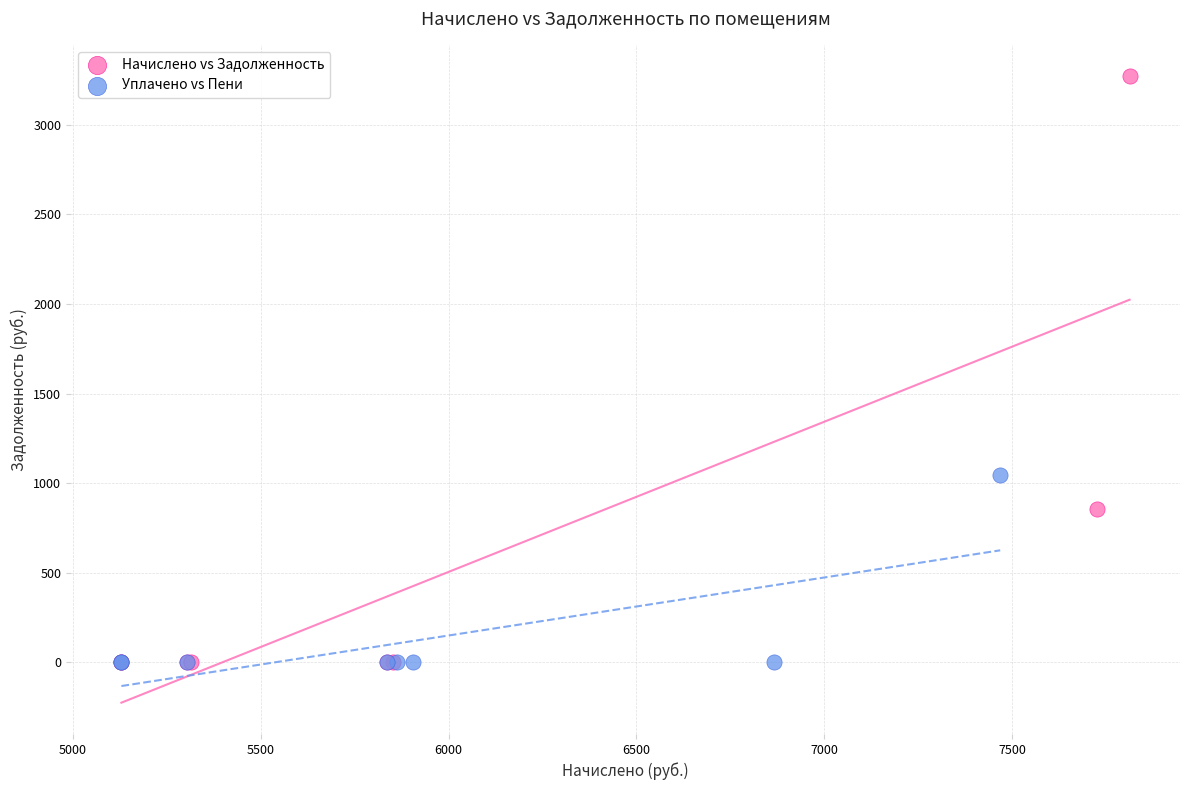

Which series has the widest spread of Y values?

Начислено vs Задолженность